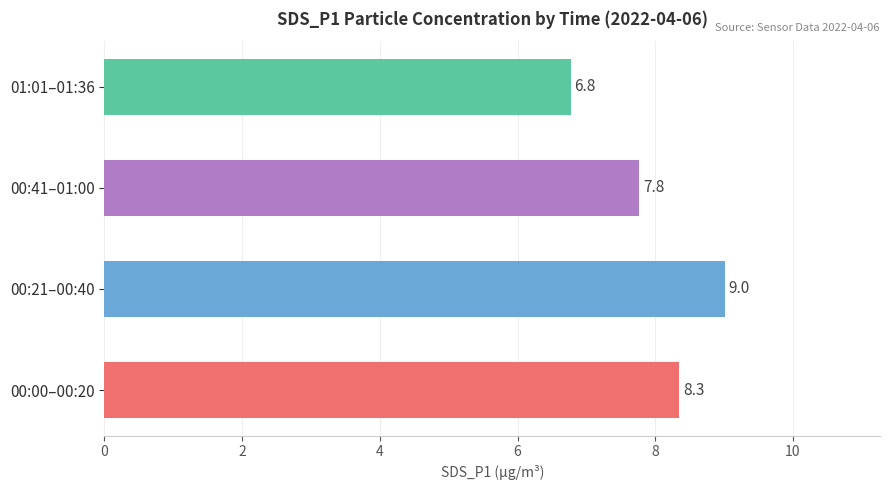

Approximately how many times larger is the value at 00:41–01:00 compared to 00:21–00:40?

0.9